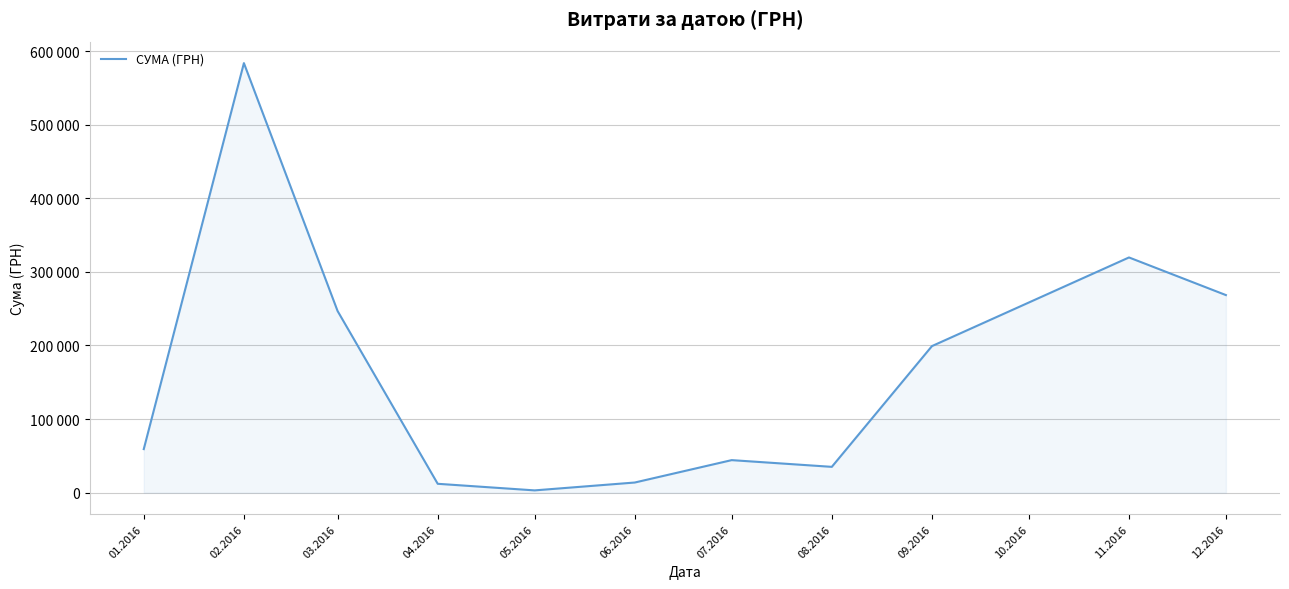

Does the chart display data point markers on the line(s)?

No